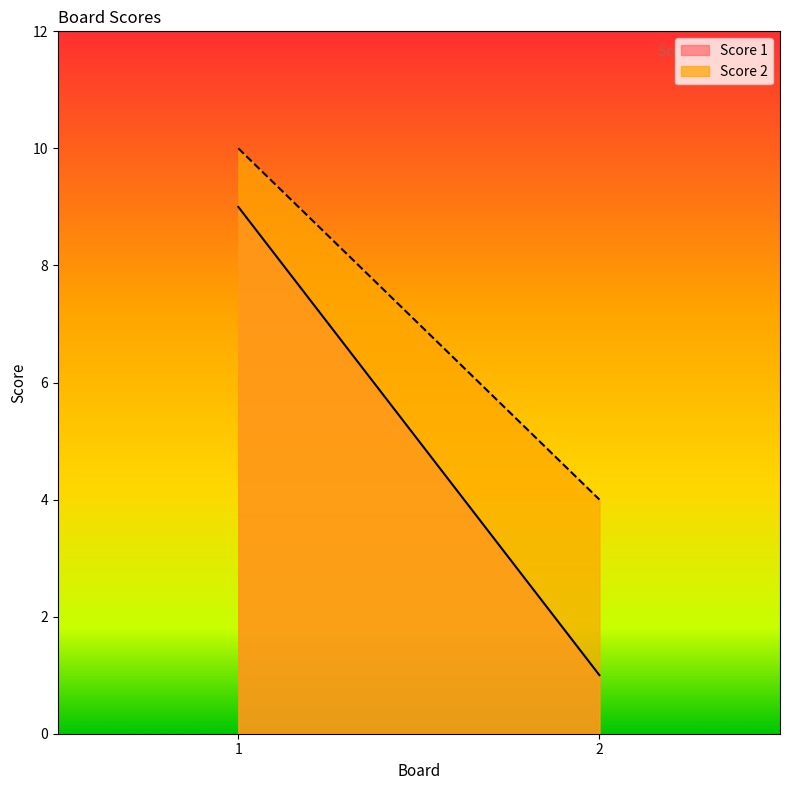

What is the difference between the Score 1 values at 2 and 1?

8